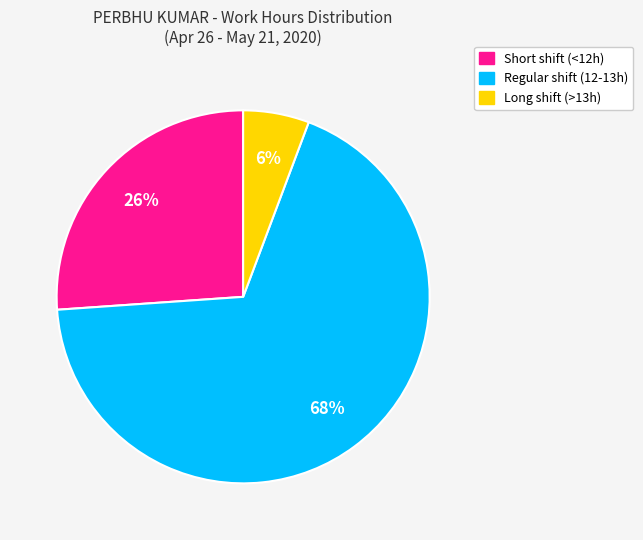

Does any single category account for the majority?

Yes